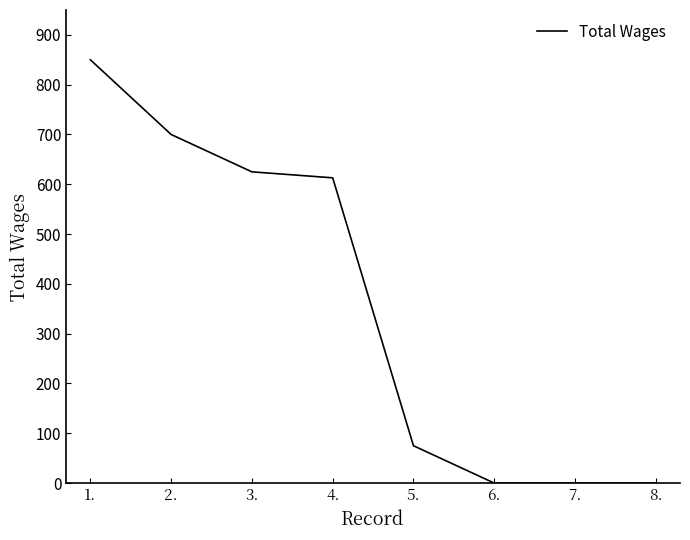

Which has a higher value, 6. or 5.?

5.